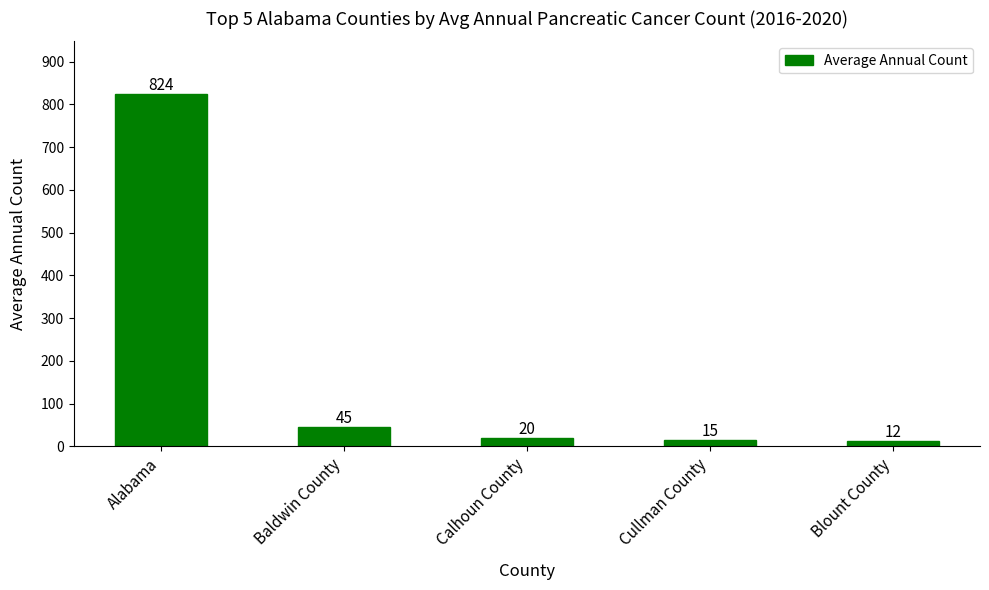

How many bars are there in total?

5